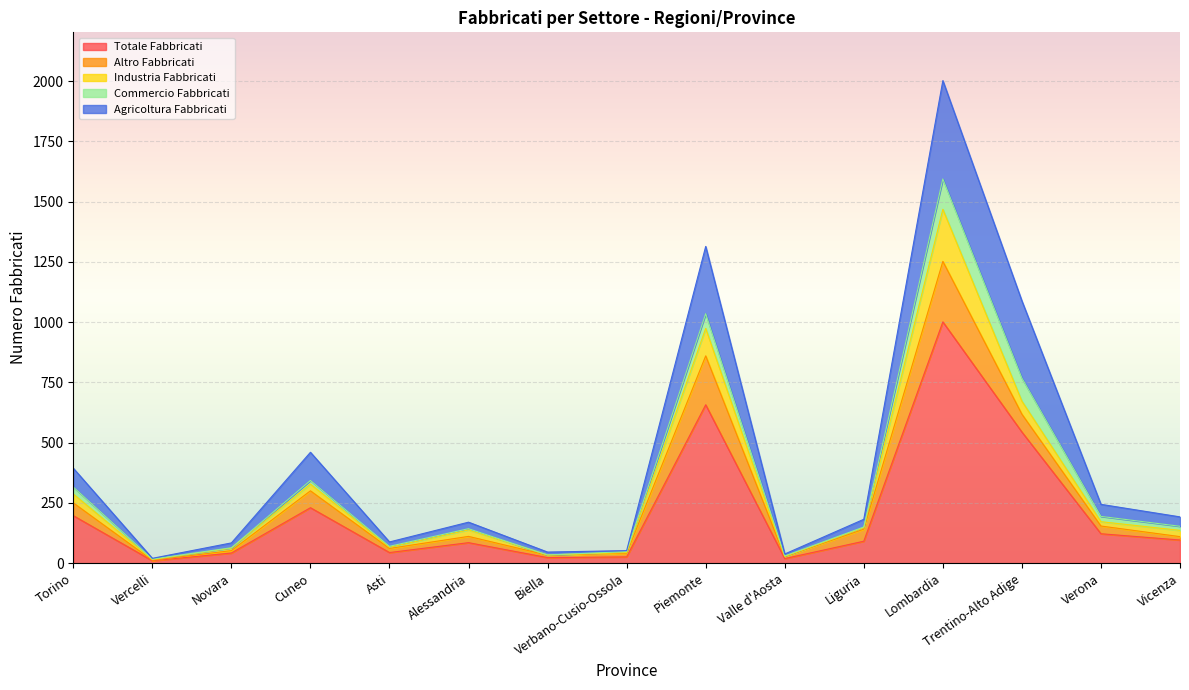

At how many categories does at least one series exceed 82?

9